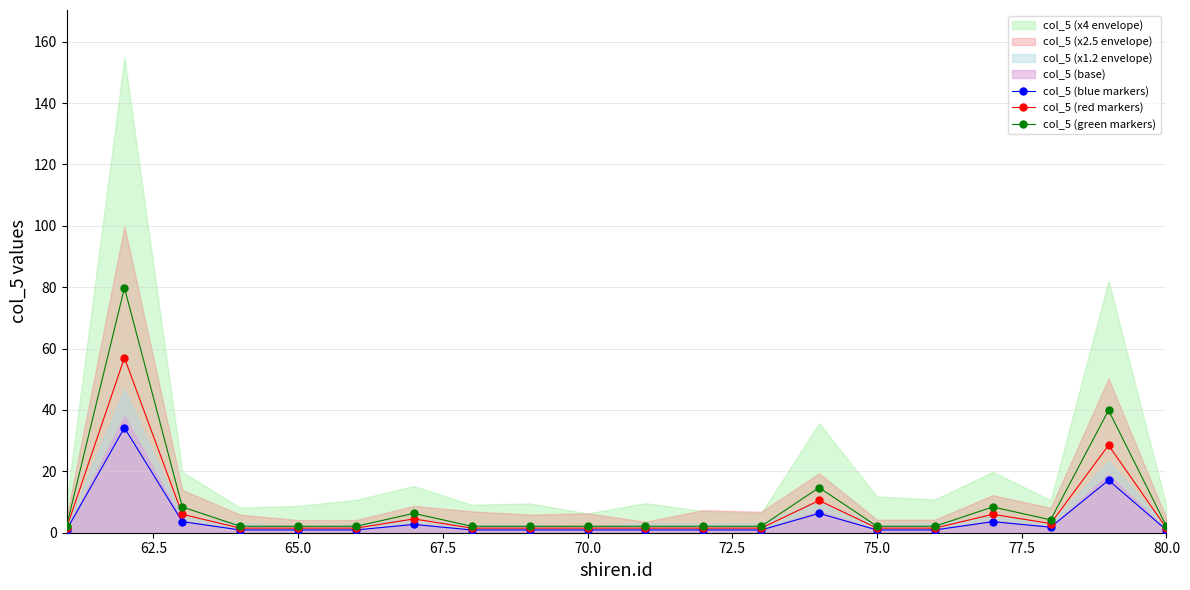

True or false: col_5 (green markers) has a value of 2.1 at 65.0.

True